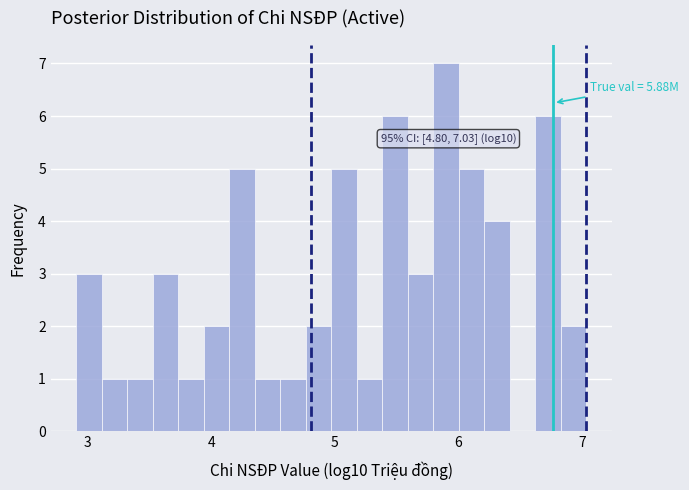

Around what value on the x-axis is the tallest bar? Give the approximate position of its centre, as read against the axis.

5.9